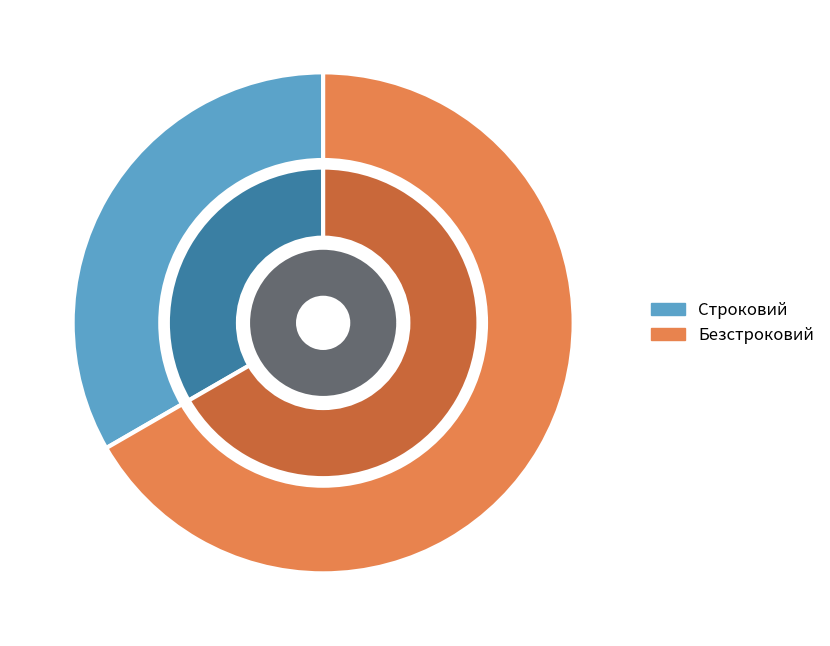

What portion of the pie excludes Безстроковий?

33.3%